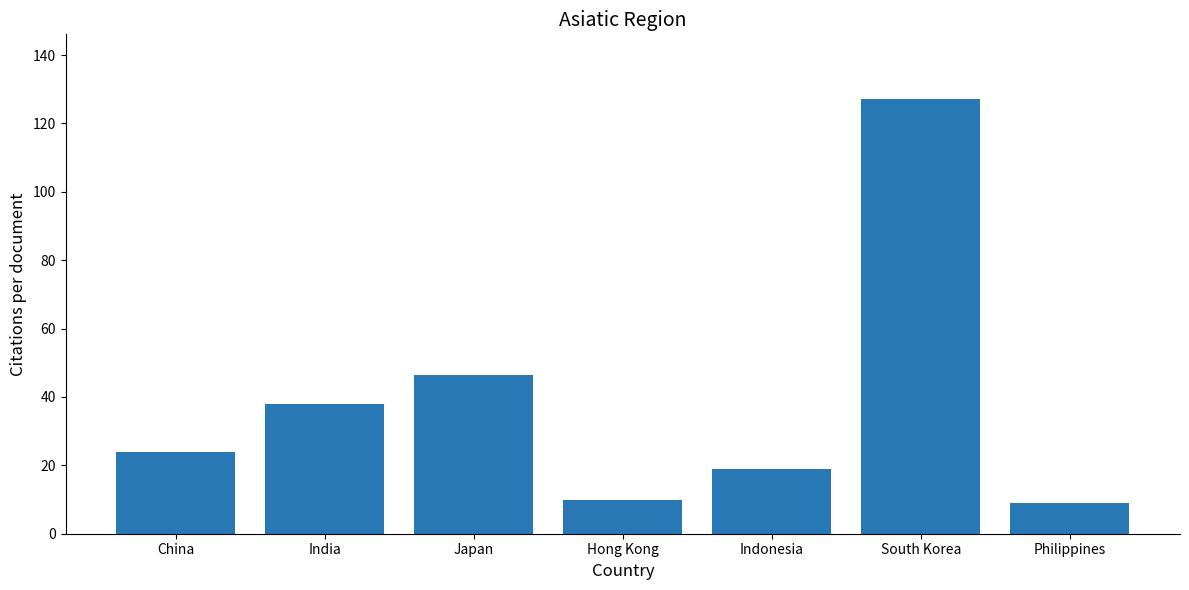

Where is the data nearest to the value 68?

Japan